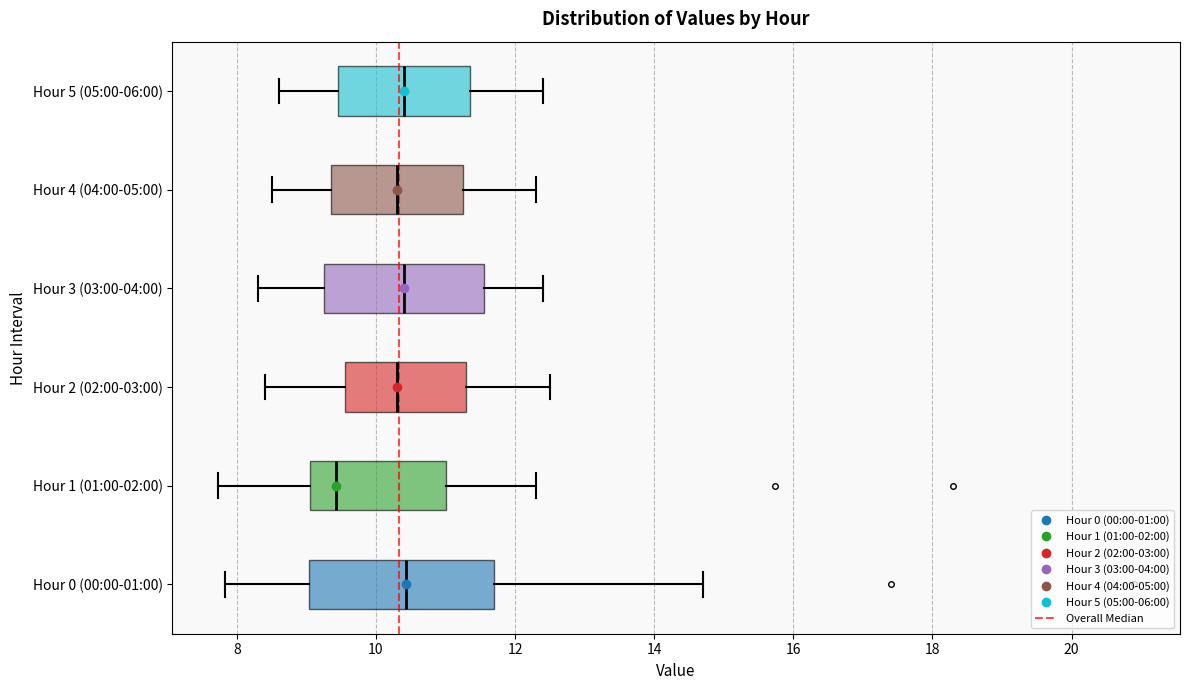

Which box's median line is the furthest to the left?

Hour 1 (01:00-02:00)